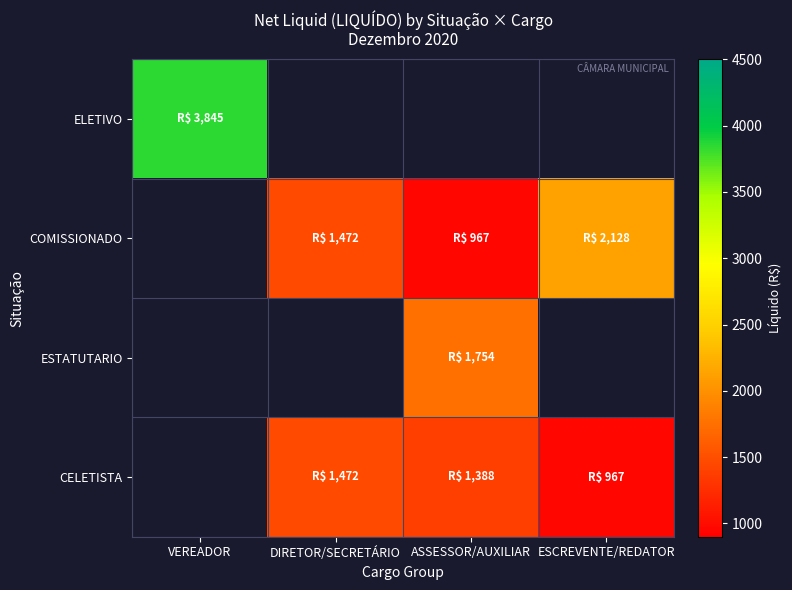

Is it true that COMISSIONADO equals 966.6 at ASSESSOR/AUXILIAR?

True